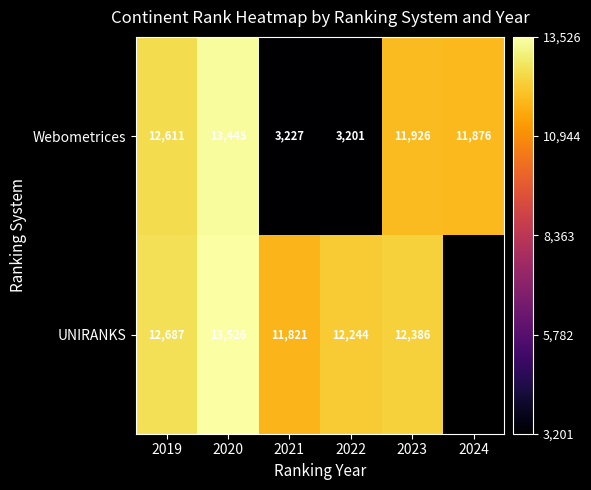

At which label is Webometrices closest to 8323?

2024